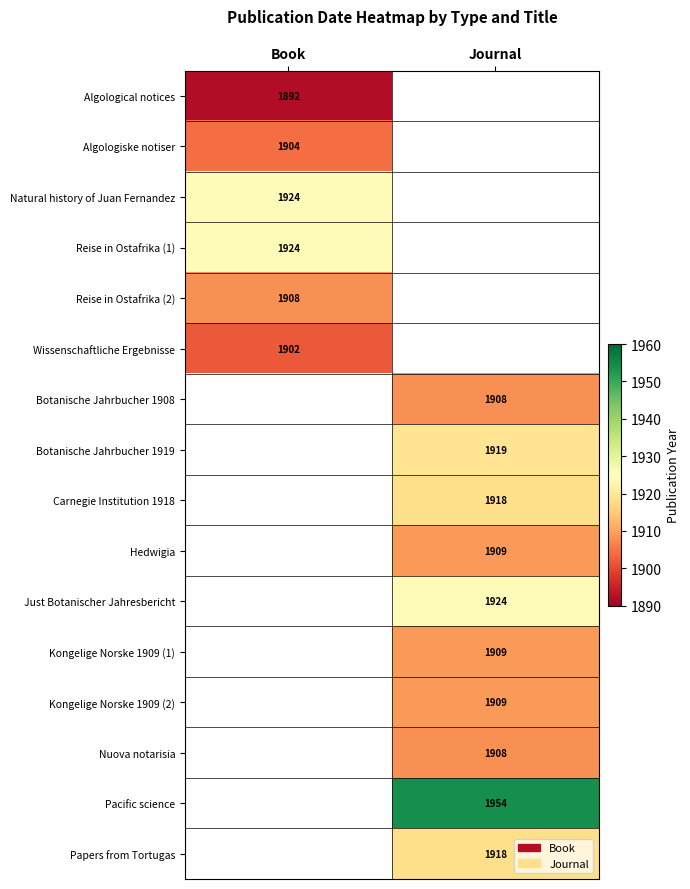

The Pacific science series shows 1954 at Journal. True or false?

True